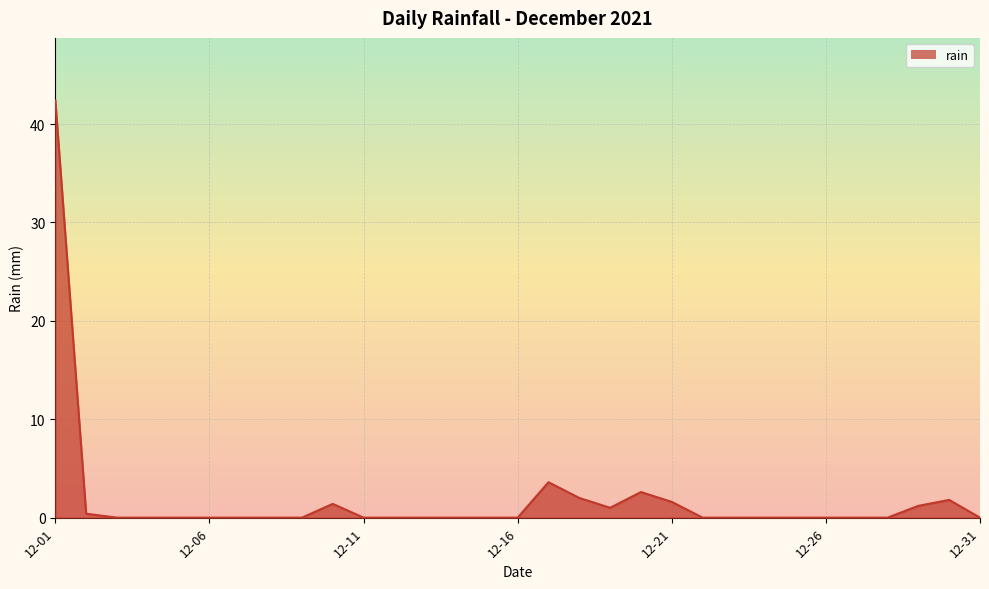

What is the greatest value displayed?

42.4